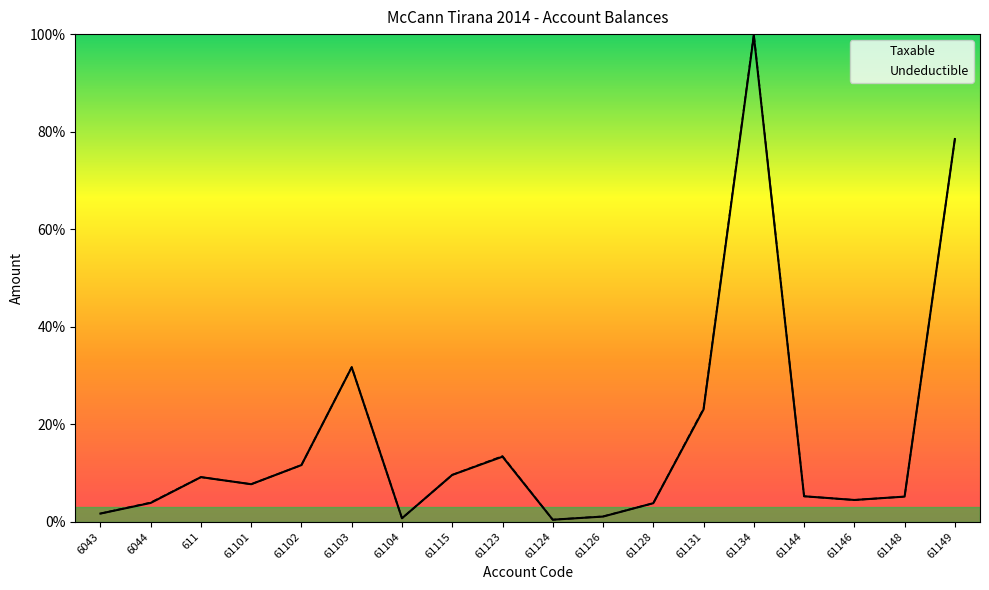

How many points are higher than both their immediate neighbors (excluding endpoints)?

4